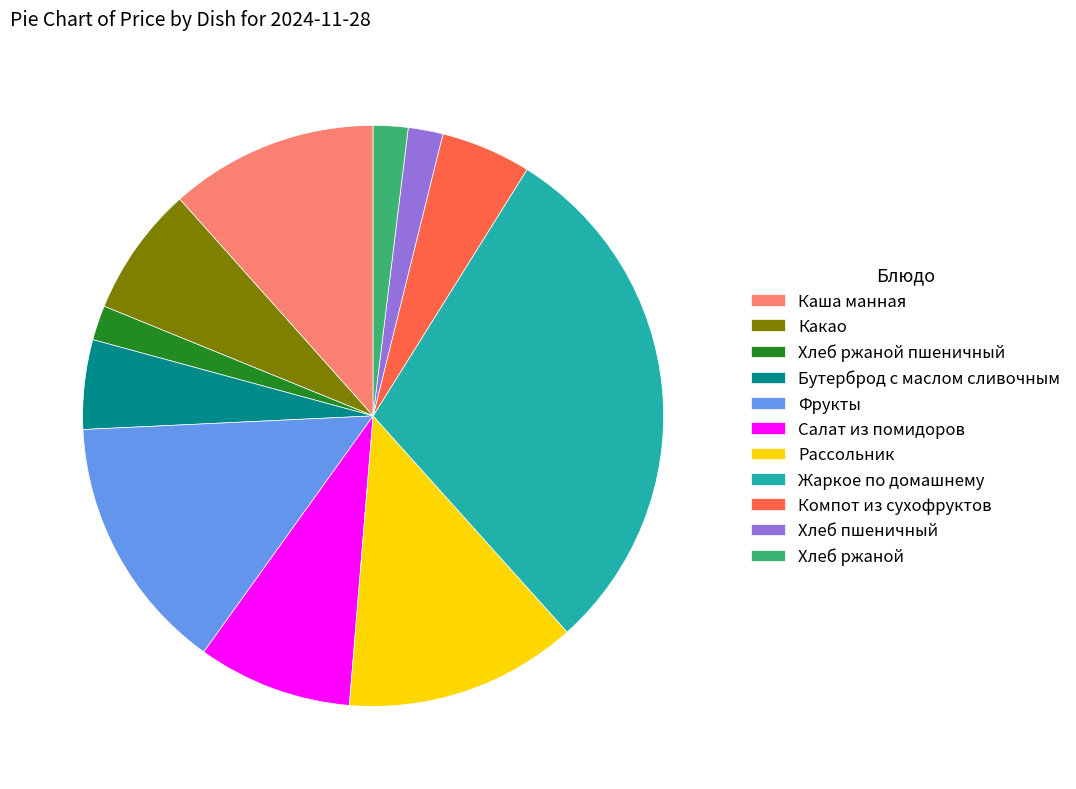

Combined, do Бутерброд с маслом сливочным and Жаркое по домашнему account for over 50%?

No